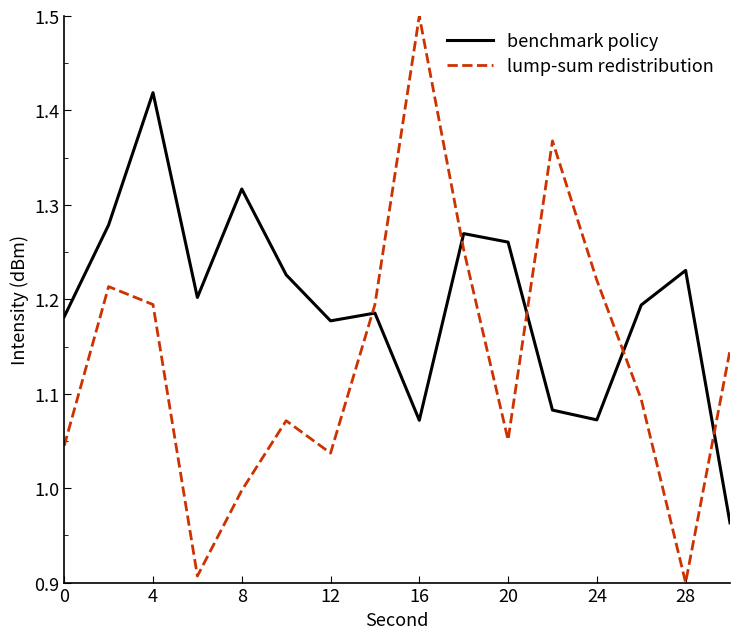

List the series in order of their peak value, highest first.

lump-sum redistribution, benchmark policy